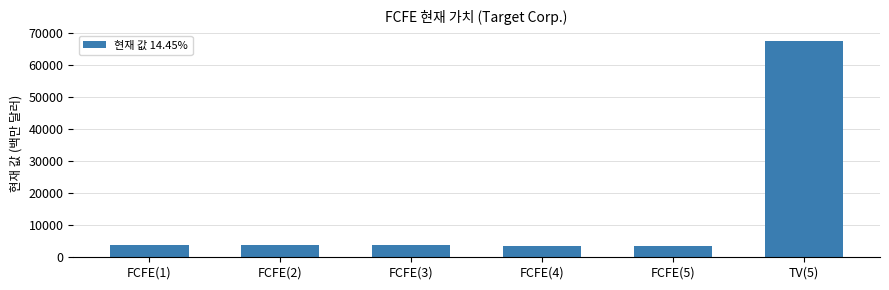

What is the change in value from FCFE(1) to FCFE(2)?

+3